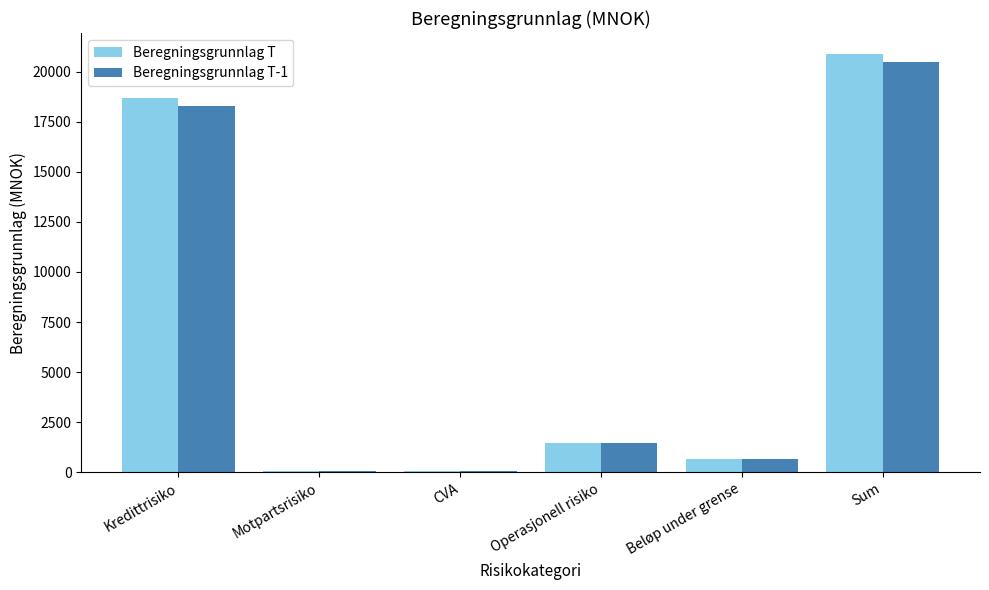

What value does the Beregningsgrunnlag T-1 series have at Motpartsrisiko?

78.3